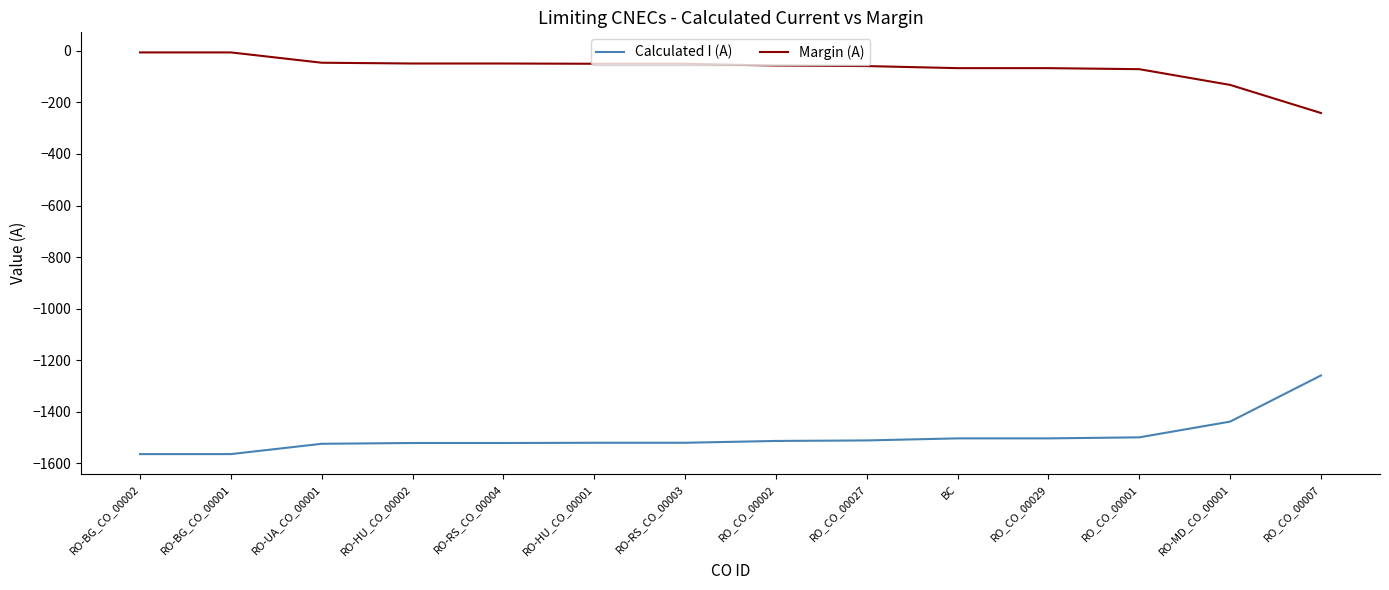

How many distinct data groups are displayed?

2